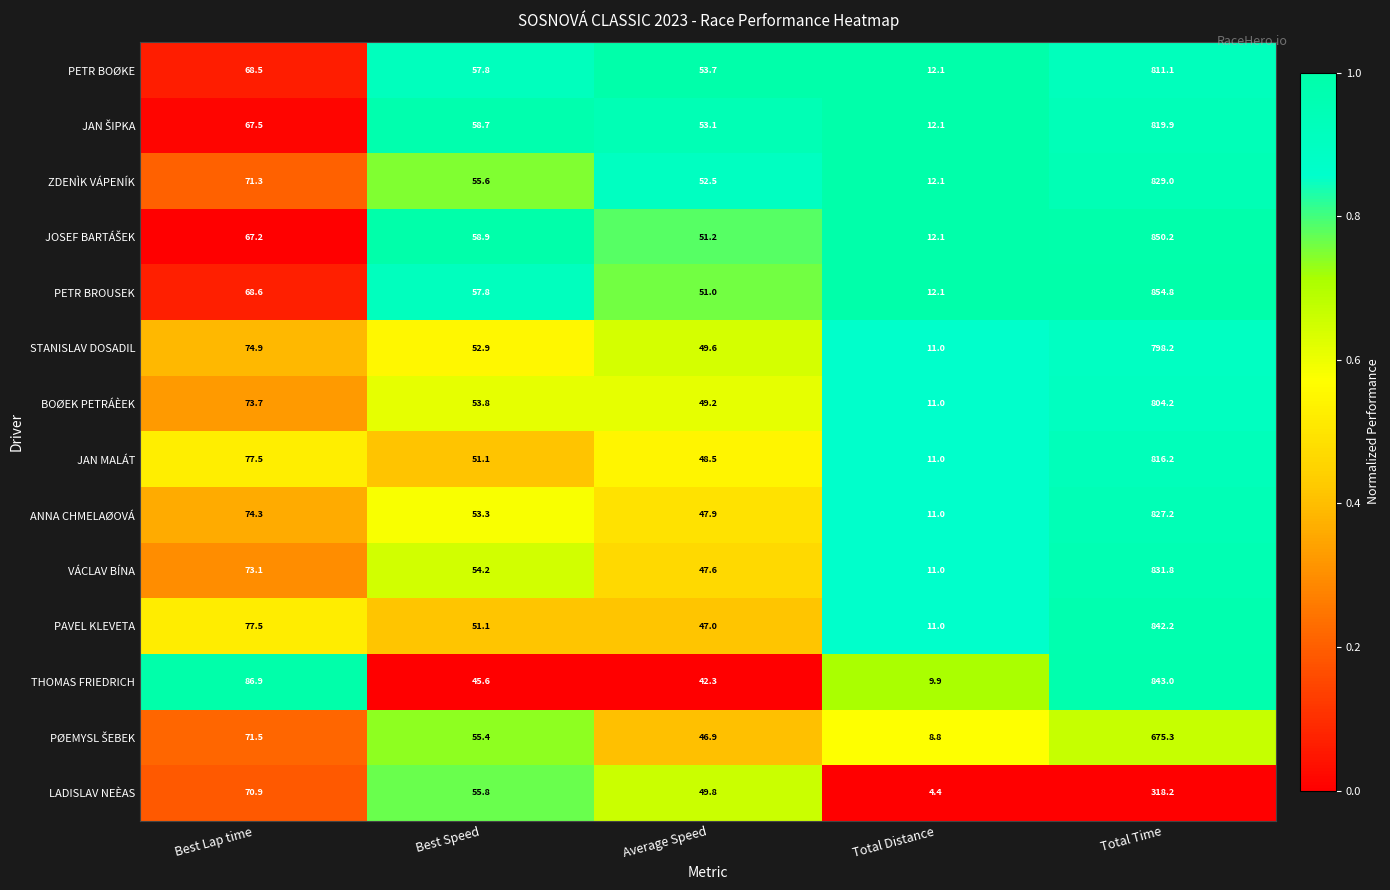

What is the sum of all PAVEL KLEVETA values?

1028.8